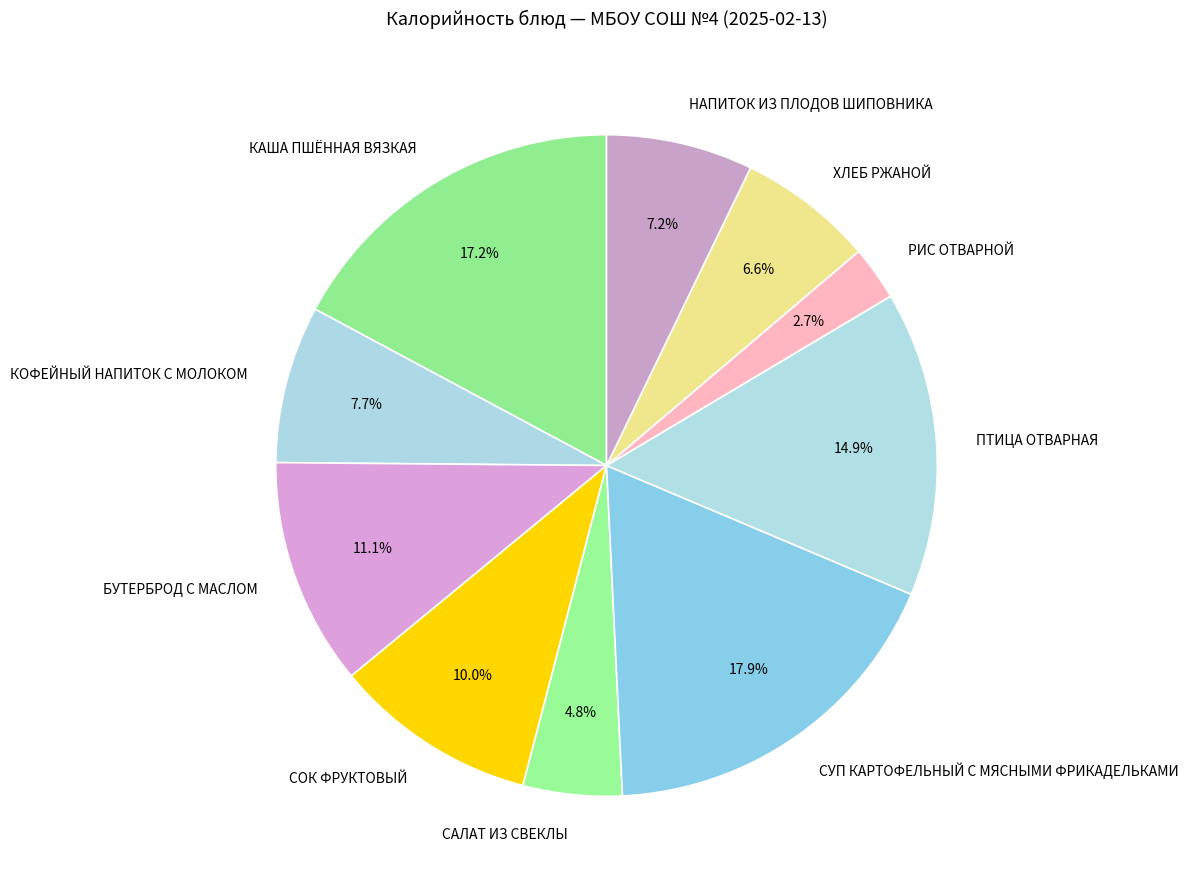

Count the number of slices in the pie.

10